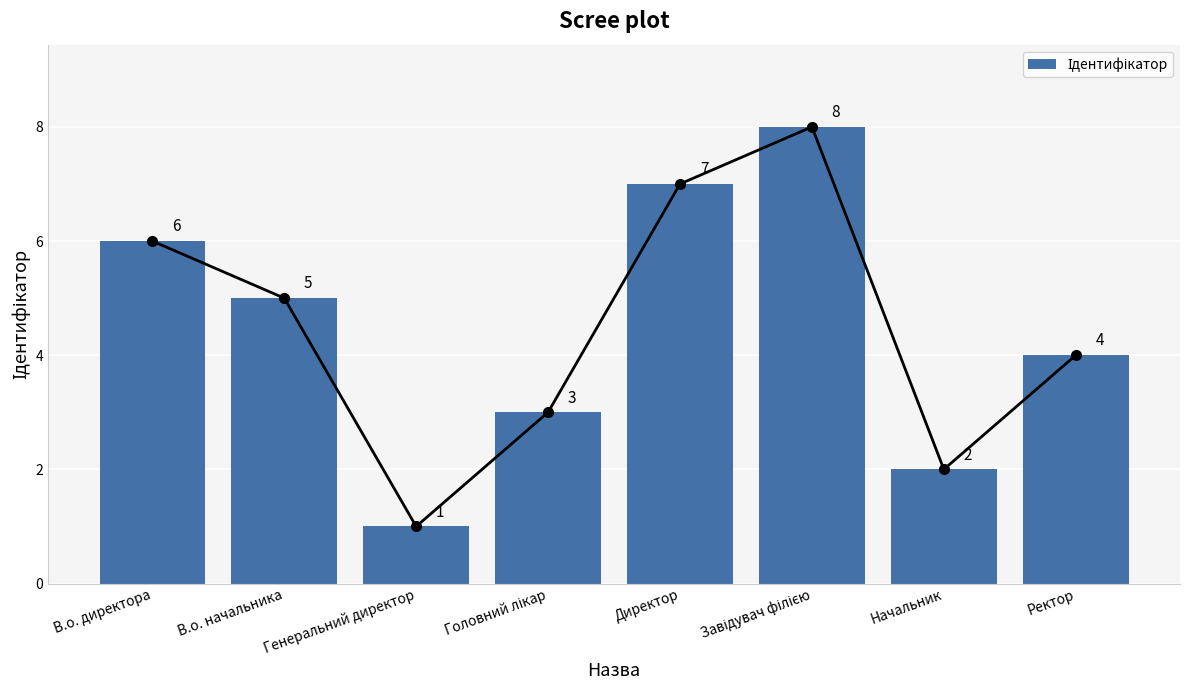

Reading right to left, transcribe all the data shown in this chart.

Ректор=4	Начальник=2	Завідувач філією=8	Директор=7	Головний лікар=3	Генеральний директор=1	В.о. начальника=5	В.о. директора=6